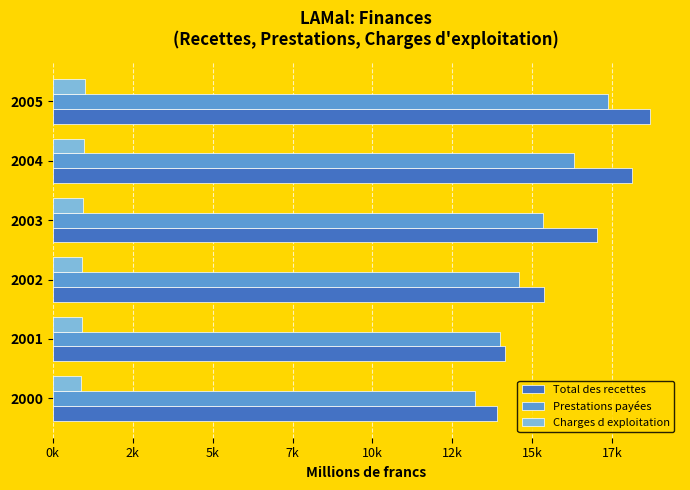

Which series has the largest range (max minus min)?

Total des recettes